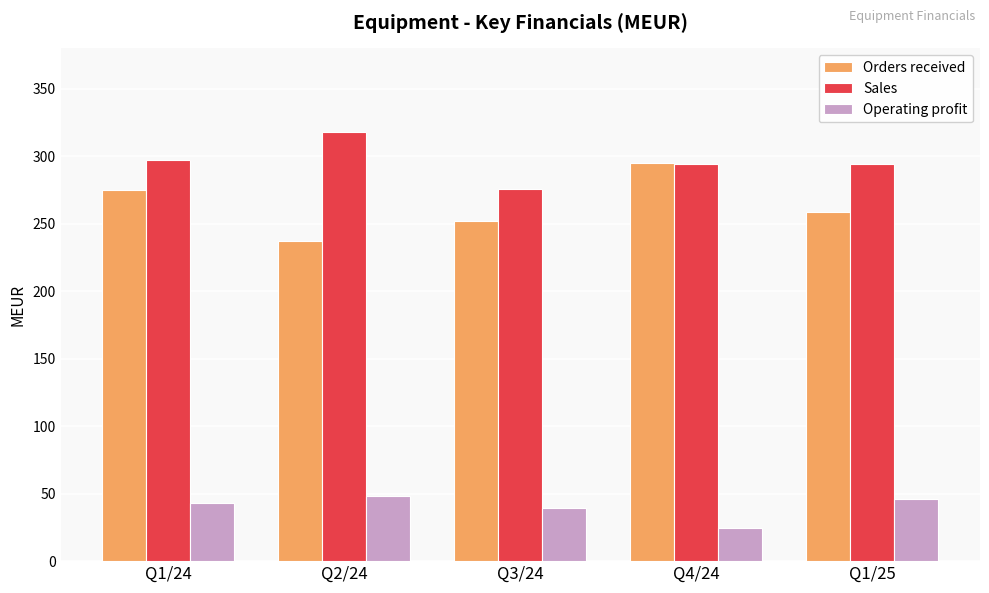

List the series in order of their peak value, highest first.

Sales, Orders received, Operating profit